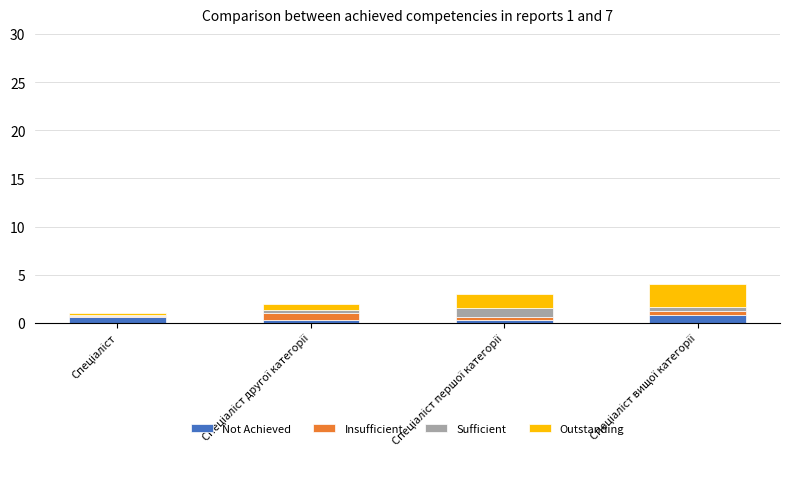

What is the sum of all Not Achieved values?

2.0